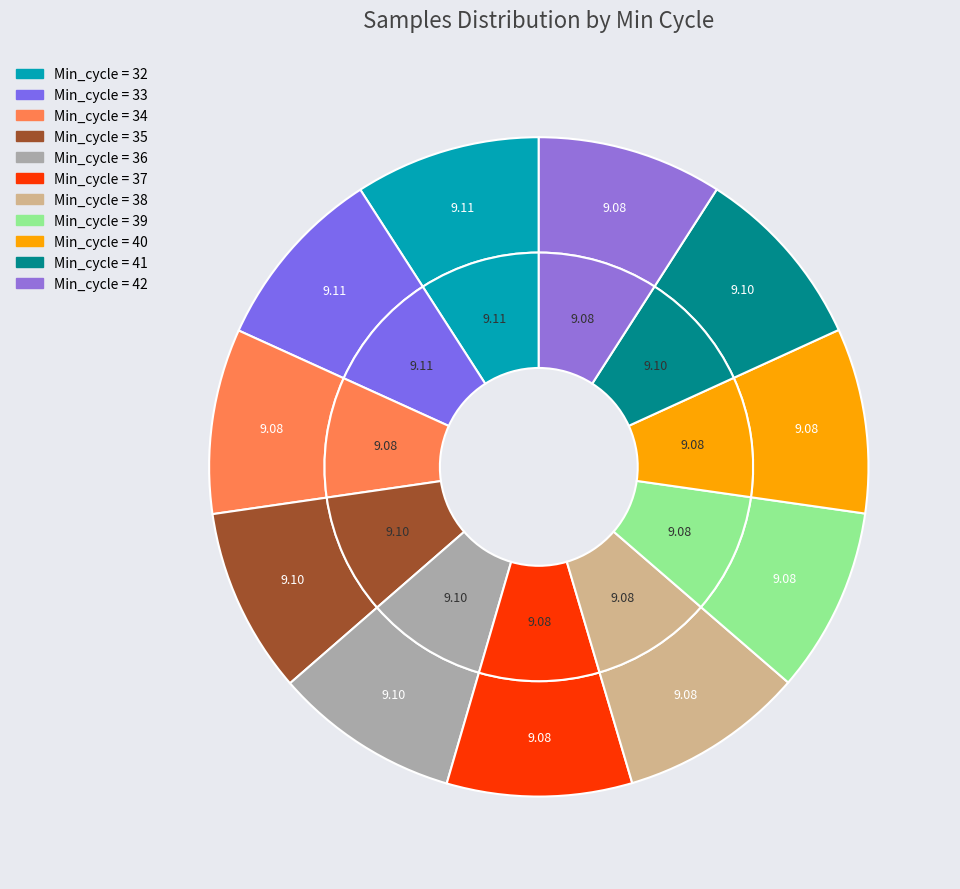

The 38 slice represents 9% of the pie. True or false?

True